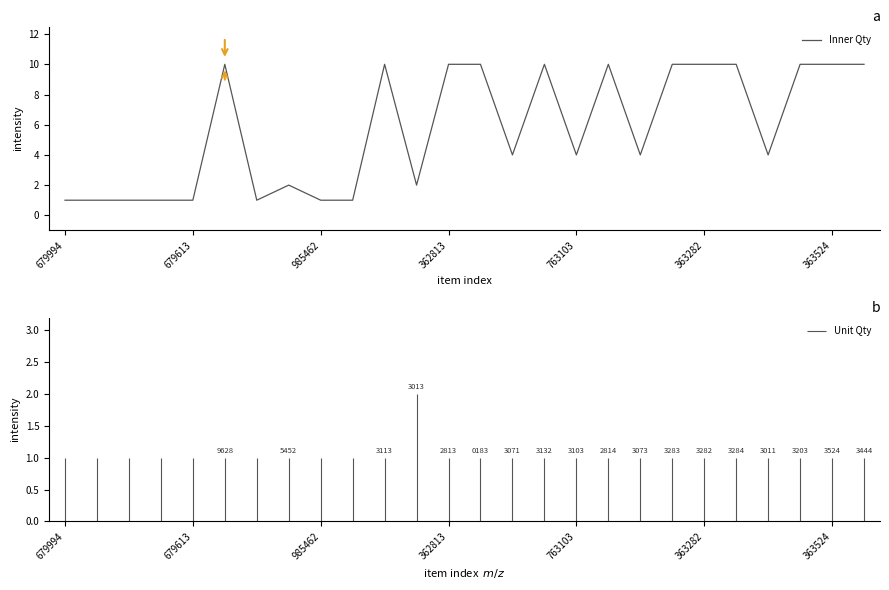

What is the greatest value displayed?

10